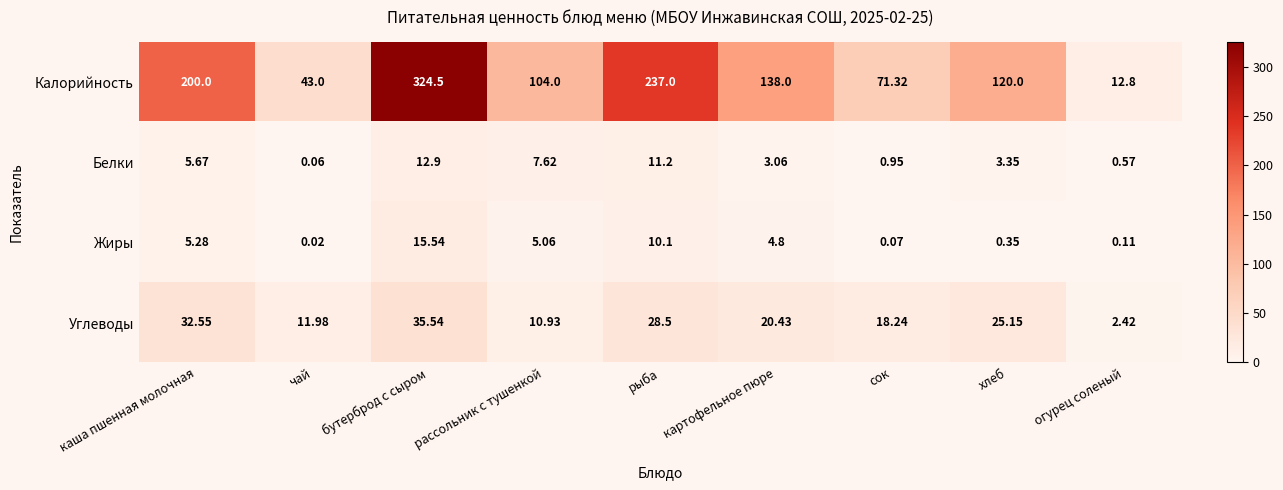

What is the spread (max minus min) of values at бутерброд с сыром?

311.6